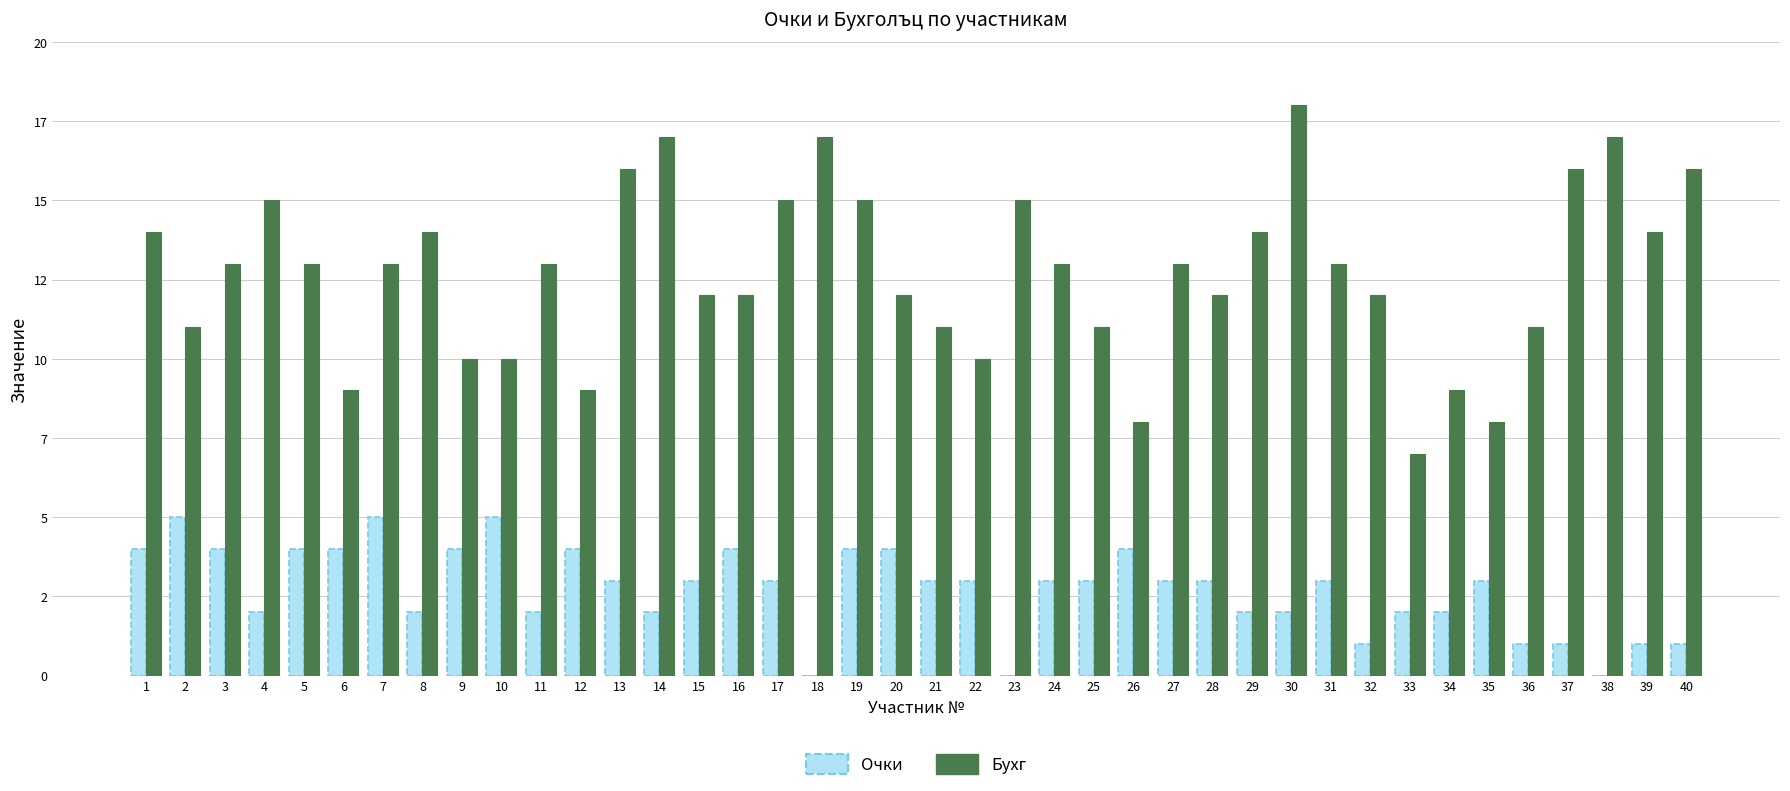

What is the spread (max minus min) of values at 28?

9